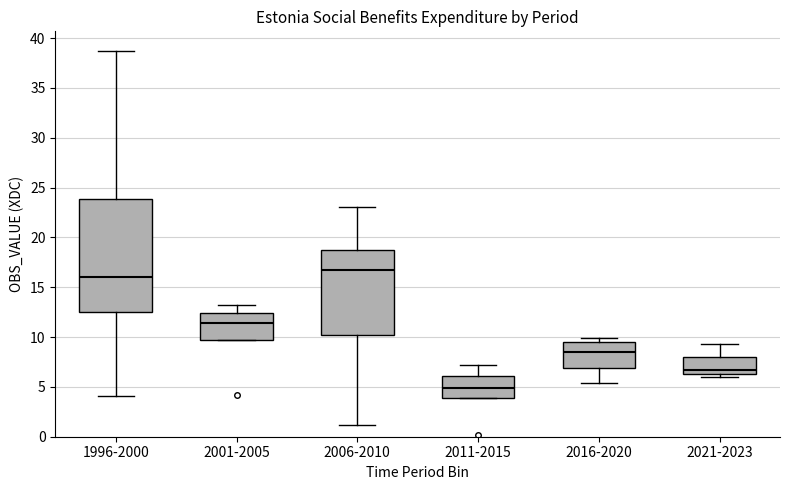

Comparing the boxes themselves (not the whiskers), which one is the tallest?

1996-2000